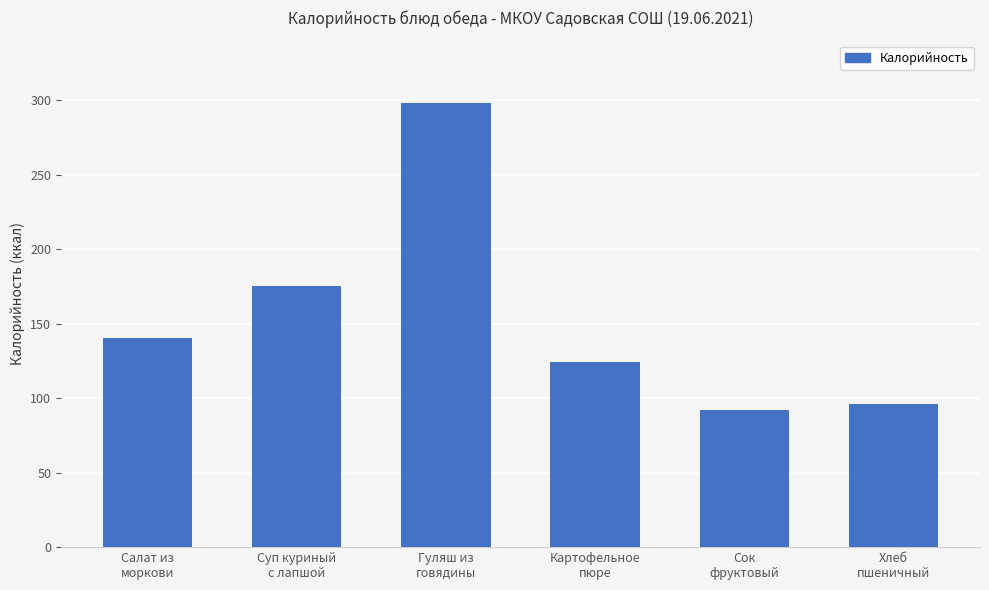

Between Сок
фруктовый and Салат из
моркови, which is larger?

Салат из
моркови